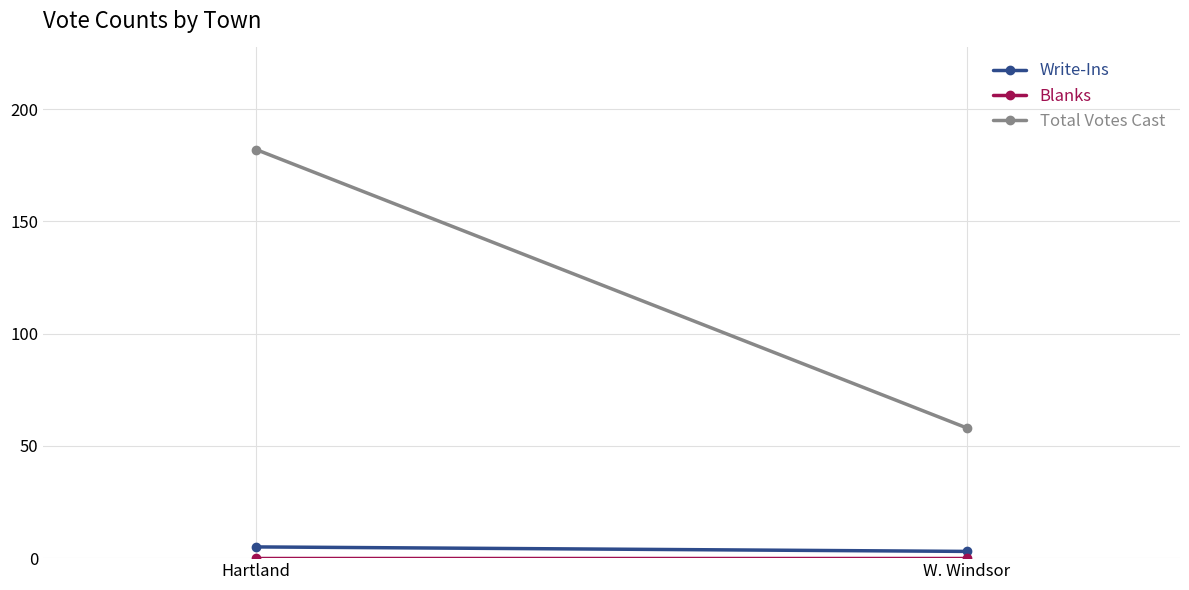

Is this an area chart (filled region under the line)?

No